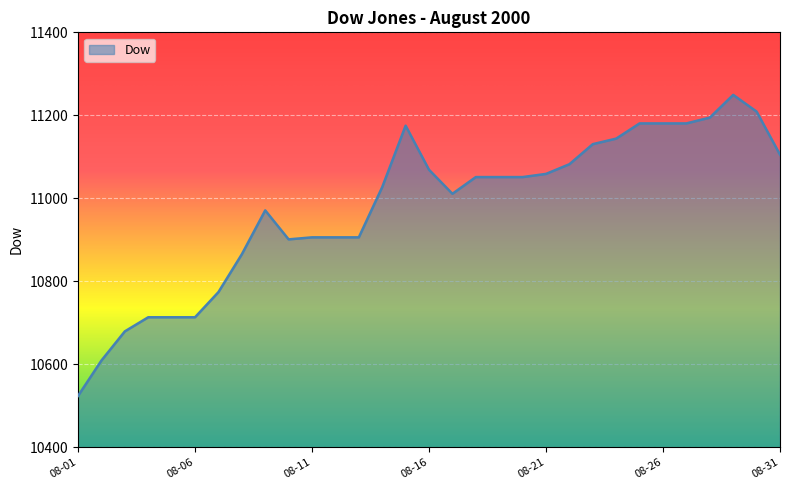

What is the difference between the maximum and minimum values?

725.5